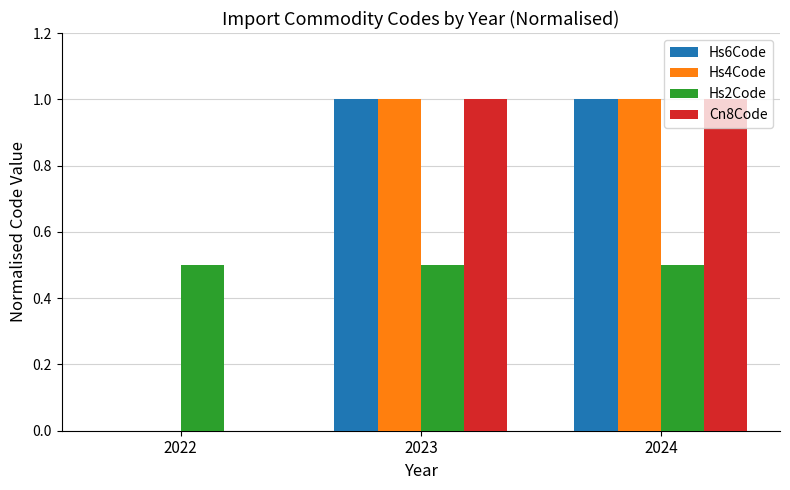

Are the bars horizontal?

No